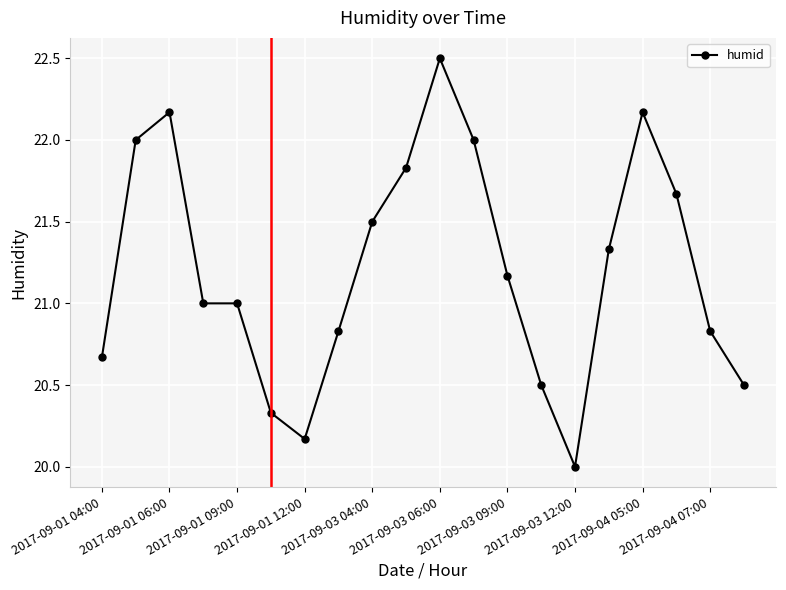

What is the difference between the maximum and minimum values?

2.5